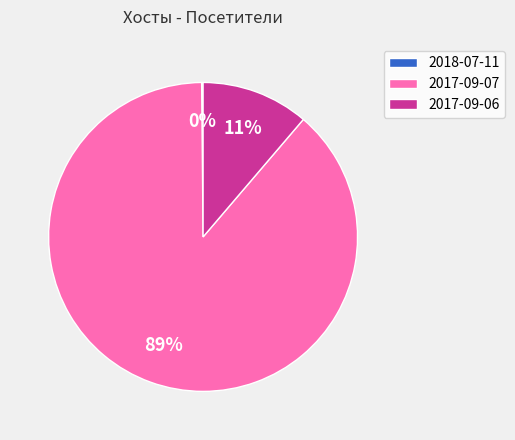

To the nearest percent, what is the average slice percentage?

33%